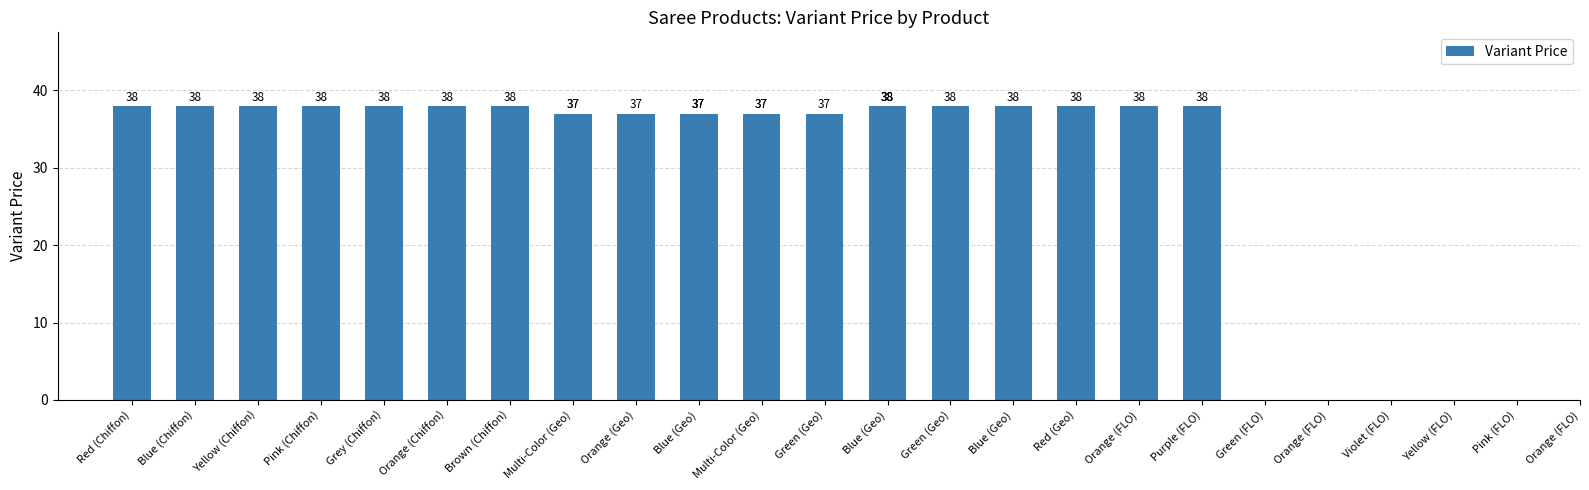

List the labels in order of value, smallest first.

Multi-Color (Geo), Orange (Geo), Blue (Geo), Multi-Color (Geo), Green (Geo), Blue (Geo), Green (Geo), Blue (Geo), Red (Geo), Red (Chiffon), Blue (Chiffon), Yellow (Chiffon), Pink (Chiffon), Grey (Chiffon), Orange (Chiffon), Brown (Chiffon), Orange (FLO), Purple (FLO), Green (FLO), Orange (FLO), Violet (FLO), Yellow (FLO), Pink (FLO), Orange (FLO)